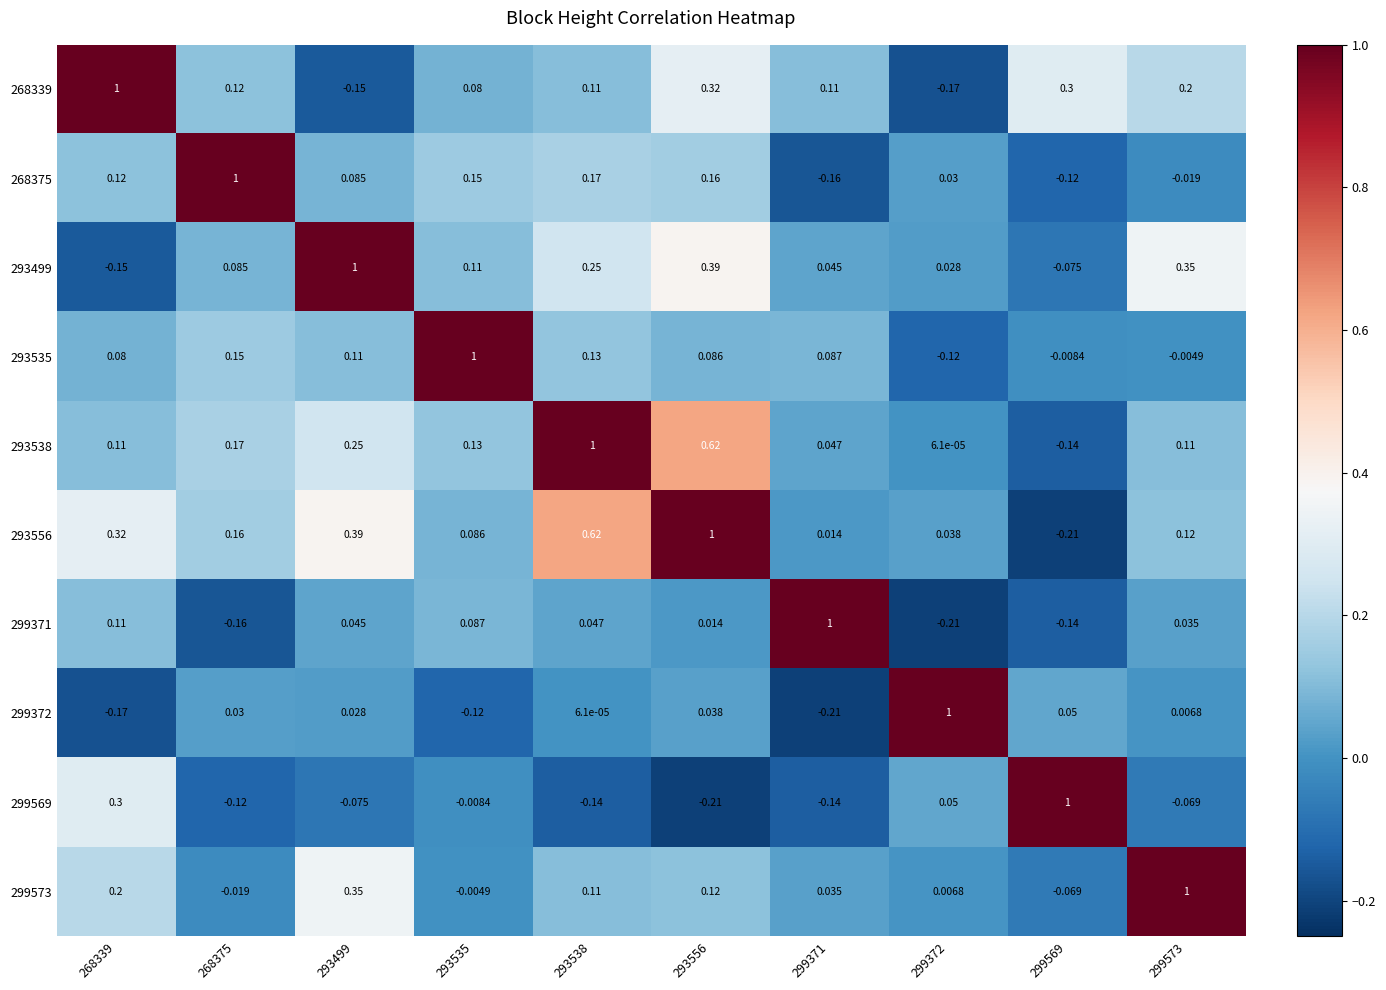

Reading right to left, transcribe all the data shown in this chart.

268339: 299573=0.2	299569=0.3	299372=-0.2	299371=0.1	293556=0.3	293538=0.1	293535=0.1	293499=-0.1	268375=0.1	268339=1.0
268375: 299573=-0.0	299569=-0.1	299372=0.0	299371=-0.2	293556=0.2	293538=0.2	293535=0.1	293499=0.1	268375=1.0	268339=0.1
293499: 299573=0.3	299569=-0.1	299372=0.0	299371=0.0	293556=0.4	293538=0.2	293535=0.1	293499=1.0	268375=0.1	268339=-0.1
293535: 299573=-0.0	299569=-0.0	299372=-0.1	299371=0.1	293556=0.1	293538=0.1	293535=1.0	293499=0.1	268375=0.1	268339=0.1
293538: 299573=0.1	299569=-0.1	299372=0.0	299371=0.0	293556=0.6	293538=1.0	293535=0.1	293499=0.2	268375=0.2	268339=0.1
293556: 299573=0.1	299569=-0.2	299372=0.0	299371=0.0	293556=1.0	293538=0.6	293535=0.1	293499=0.4	268375=0.2	268339=0.3
299371: 299573=0.0	299569=-0.1	299372=-0.2	299371=1.0	293556=0.0	293538=0.0	293535=0.1	293499=0.0	268375=-0.2	268339=0.1
299372: 299573=0.0	299569=0.1	299372=1.0	299371=-0.2	293556=0.0	293538=0.0	293535=-0.1	293499=0.0	268375=0.0	268339=-0.2
299569: 299573=-0.1	299569=1.0	299372=0.1	299371=-0.1	293556=-0.2	293538=-0.1	293535=-0.0	293499=-0.1	268375=-0.1	268339=0.3
299573: 299573=1.0	299569=-0.1	299372=0.0	299371=0.0	293556=0.1	293538=0.1	293535=-0.0	293499=0.3	268375=-0.0	268339=0.2